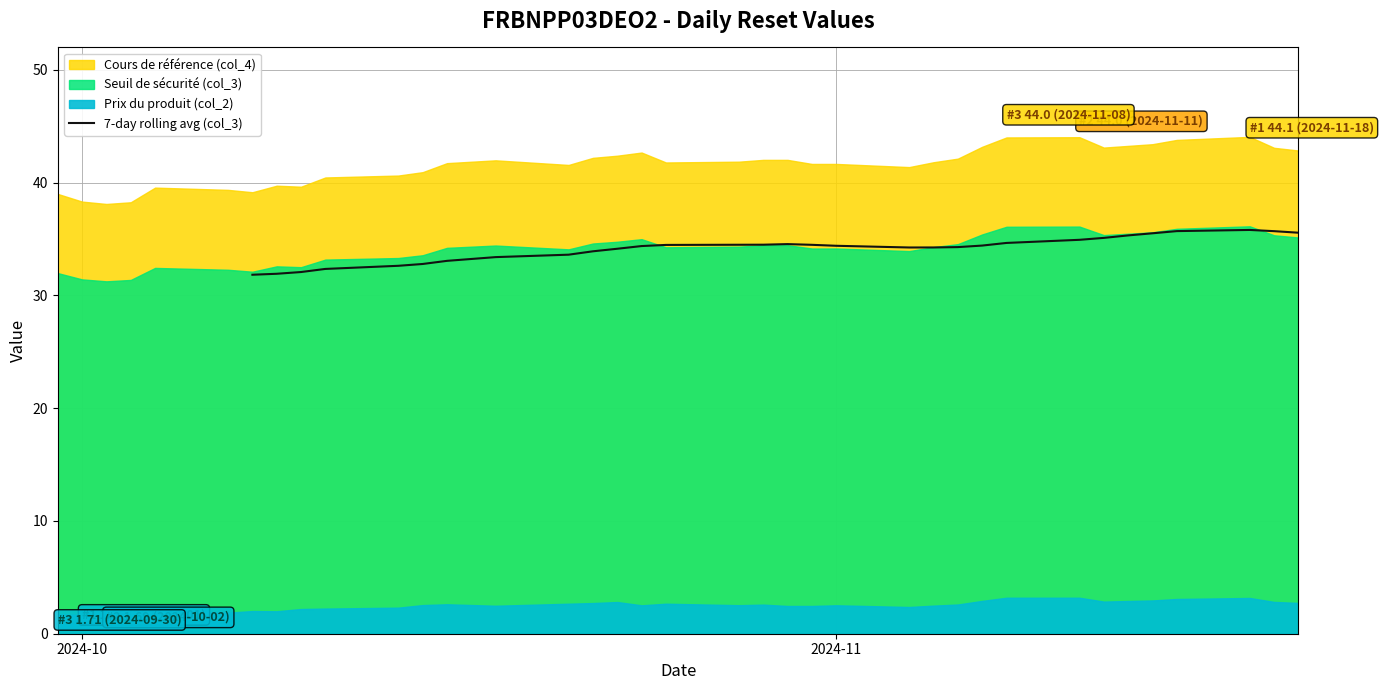

How many categories are shown in the chart?

37